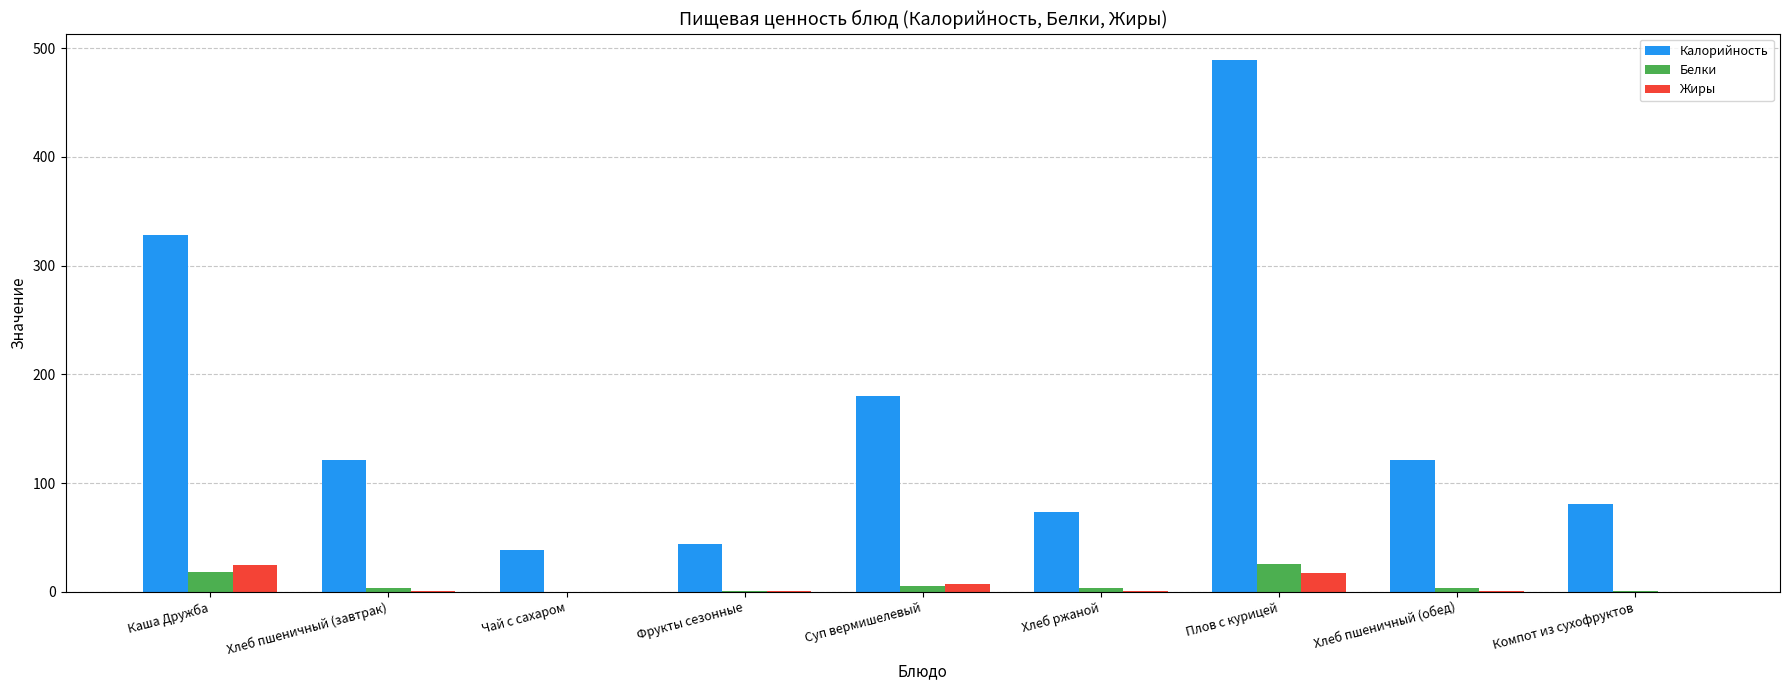

True or false: Калорийность has a value of 69.6 at Чай с сахаром.

False